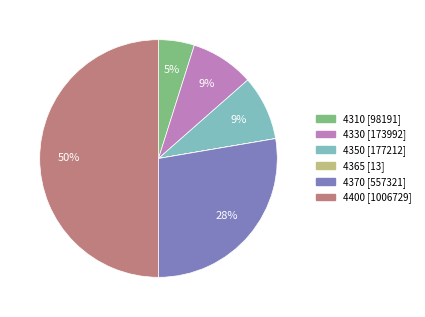

True or false: 4400 accounts for 60% of the total.

False